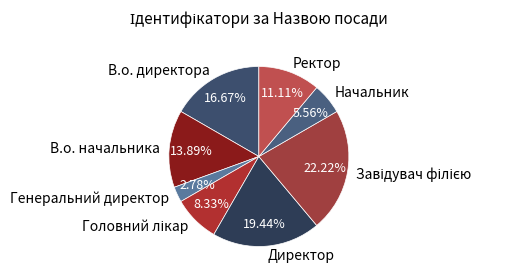

Does any single category account for the majority?

No